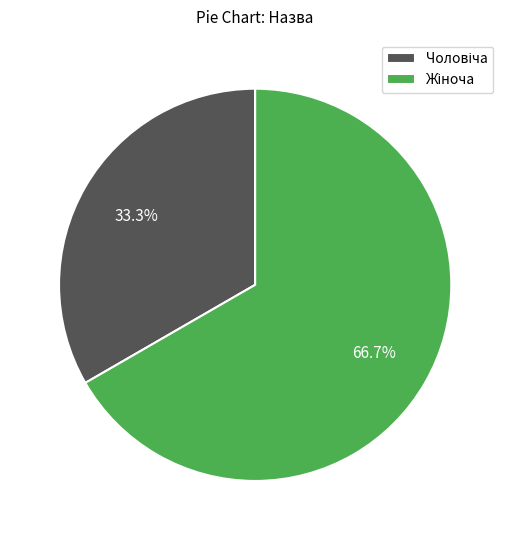

How many segments does this pie chart have?

2